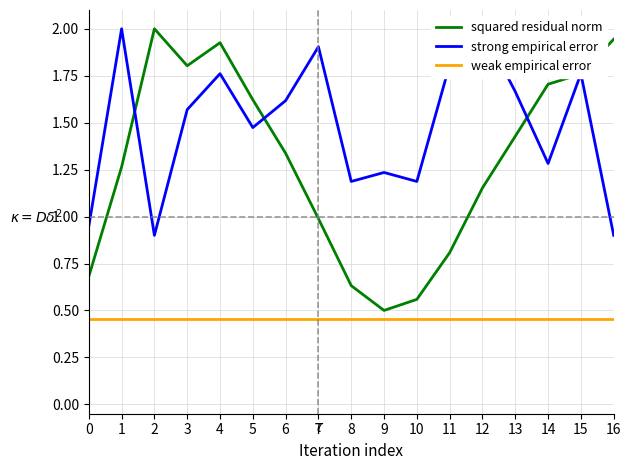

What is the spread (max minus min) of values at 12?

1.5